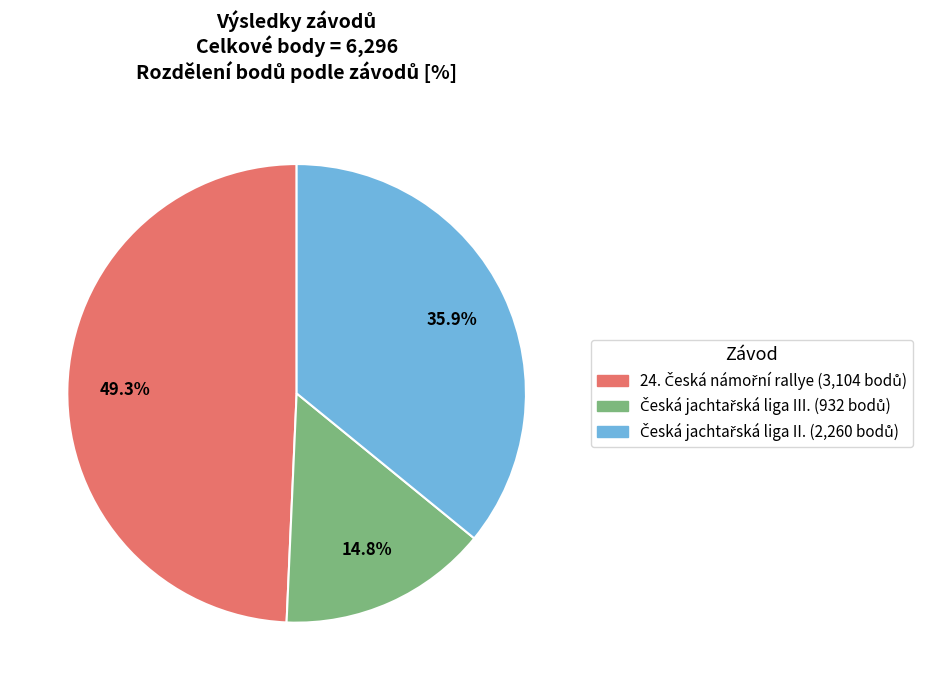

How many slices are in this pie chart?

3